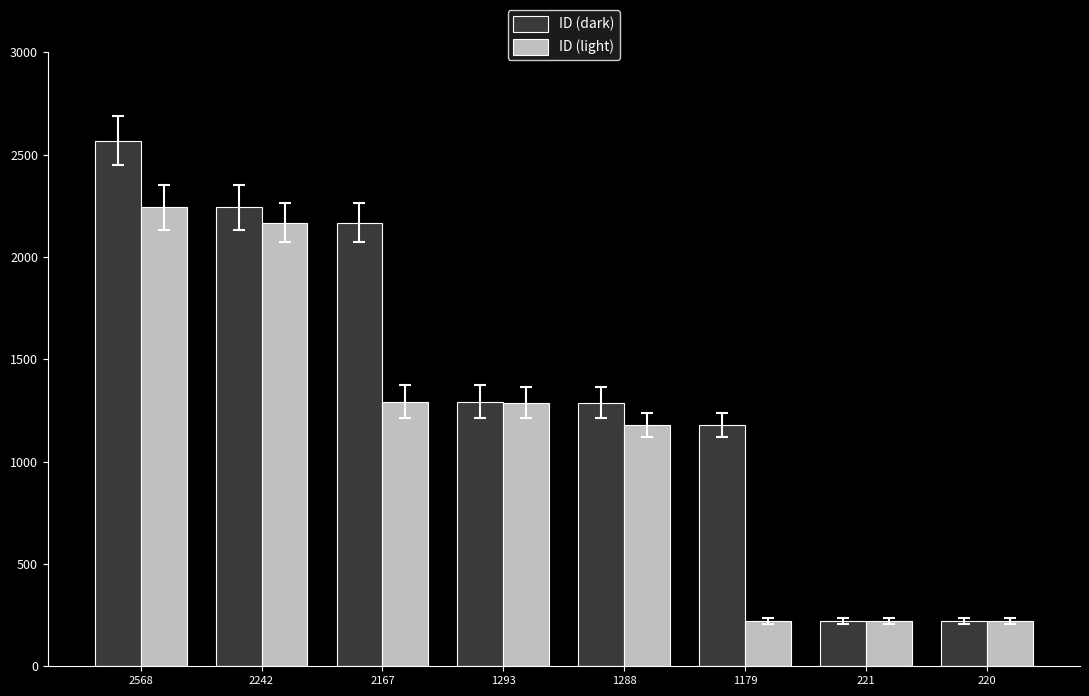

Which category has the highest value across all series?

2568